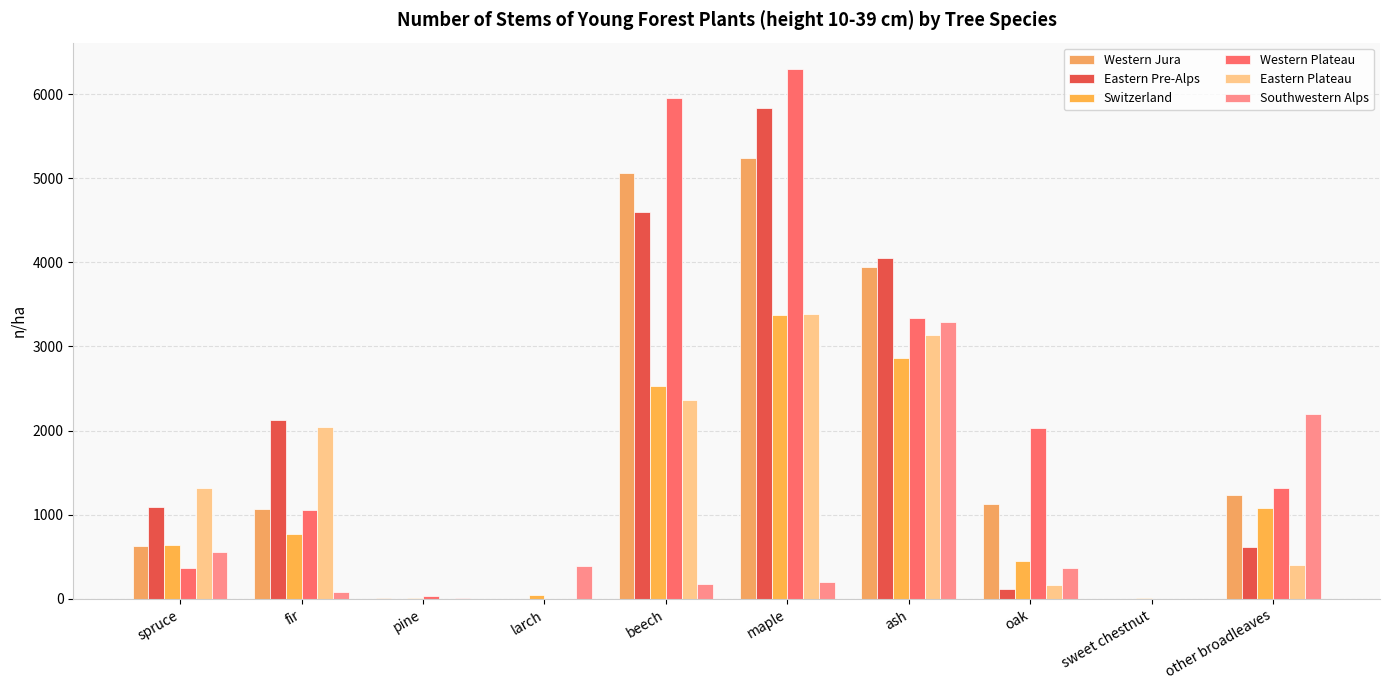

What are all the series names shown in the legend?

Western Jura, Eastern Pre-Alps, Switzerland, Western Plateau, Eastern Plateau, Southwestern Alps